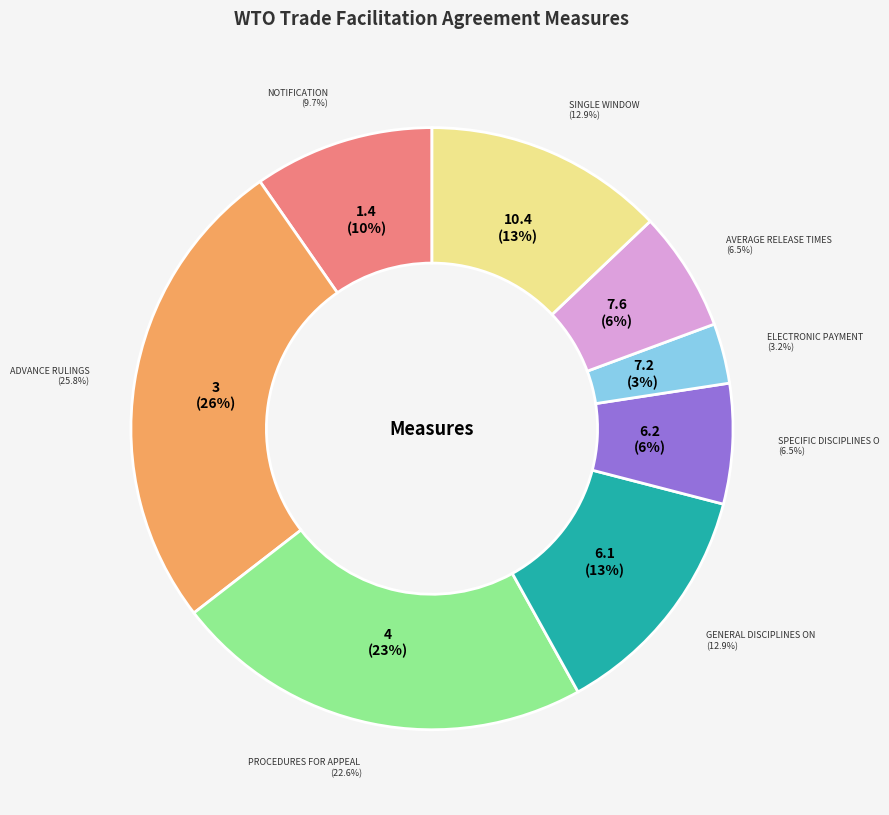

To the nearest percent, what is the average slice percentage?

12%